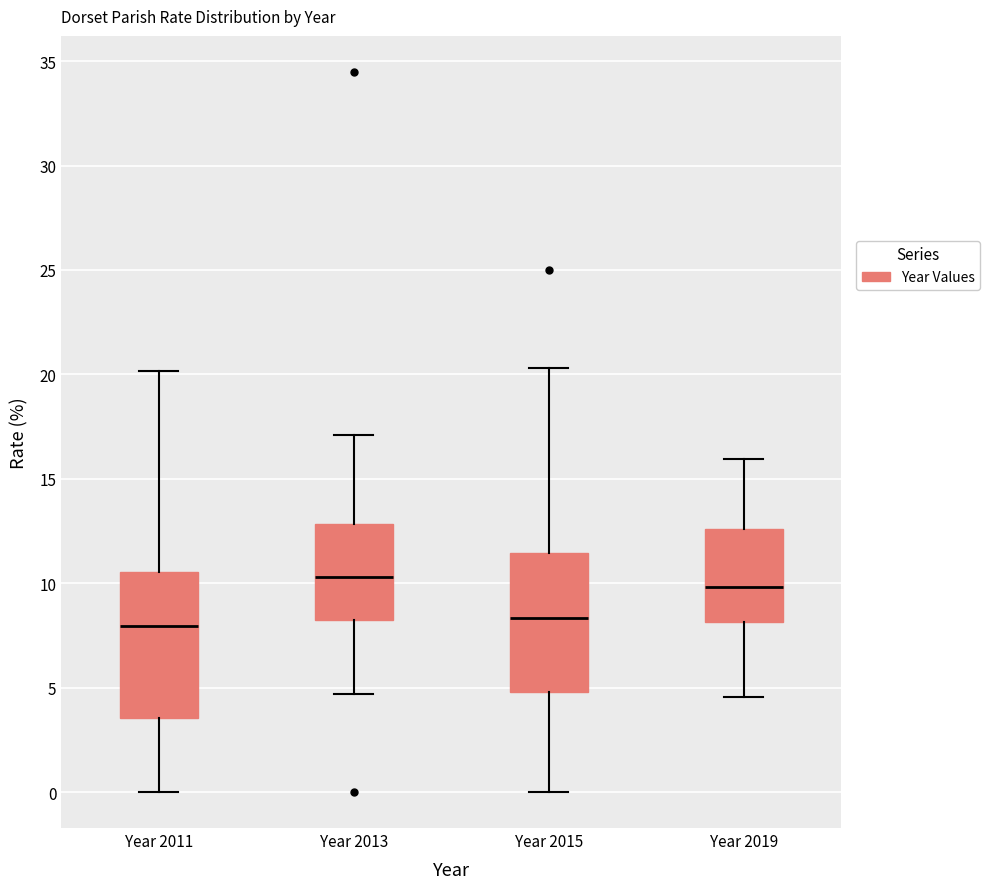

Reading left to right, read every box against the y-axis: the position of its median line, the range the box covers, and the ends of its whiskers. The values are not printed on the chart, so give them approximately, as read against the axis.

Year 2011: median 8.0, box 3.5 to 10.5, whiskers 0.0 to 20.0
Year 2013: median 10.5, box 8.0 to 13.0, whiskers 4.5 to 17.0
Year 2015: median 8.5, box 5.0 to 11.5, whiskers 0.0 to 20.5
Year 2019: median 10.0, box 8.0 to 12.5, whiskers 4.5 to 16.0